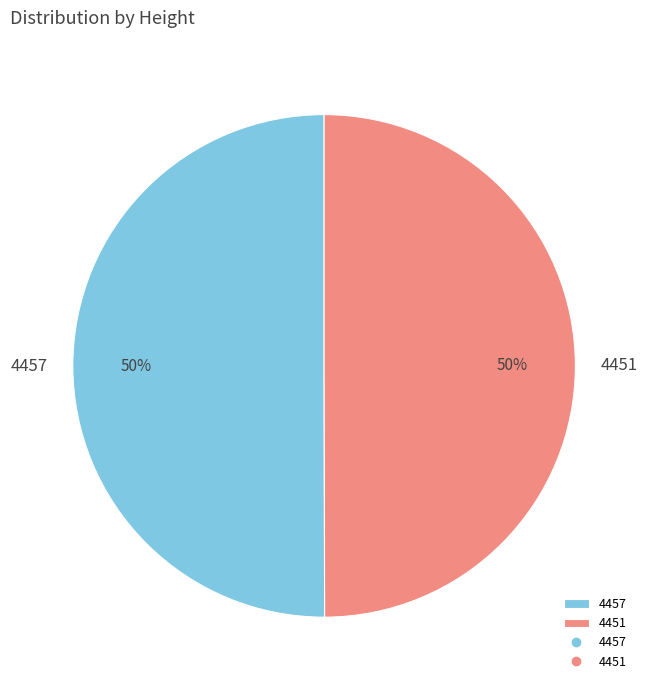

How many slices are in this pie chart?

2